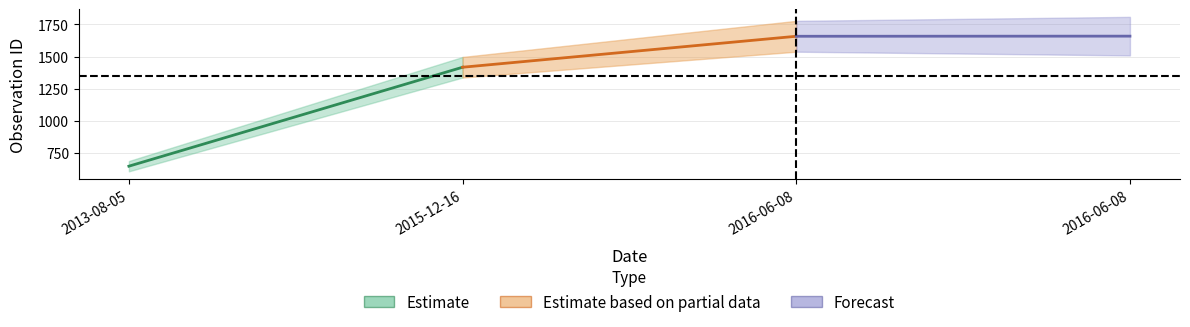

Approximately how many times larger is the value at 2013-08-05 compared to 2016-06-08?

0.4